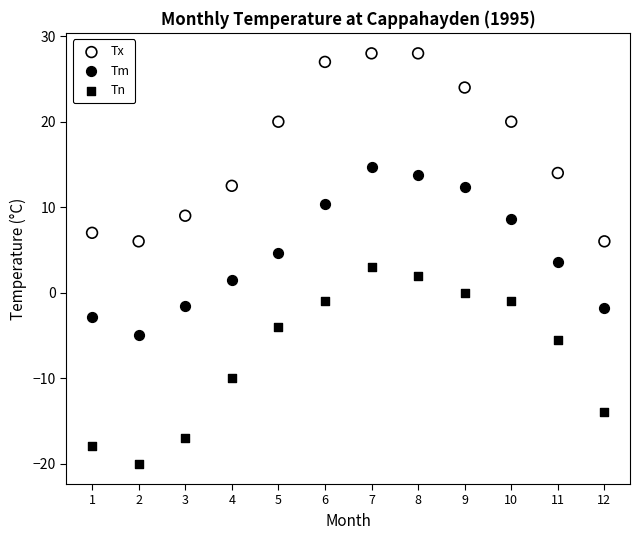

Across all data points, what is the range of Y values (max minus min)?

48.0